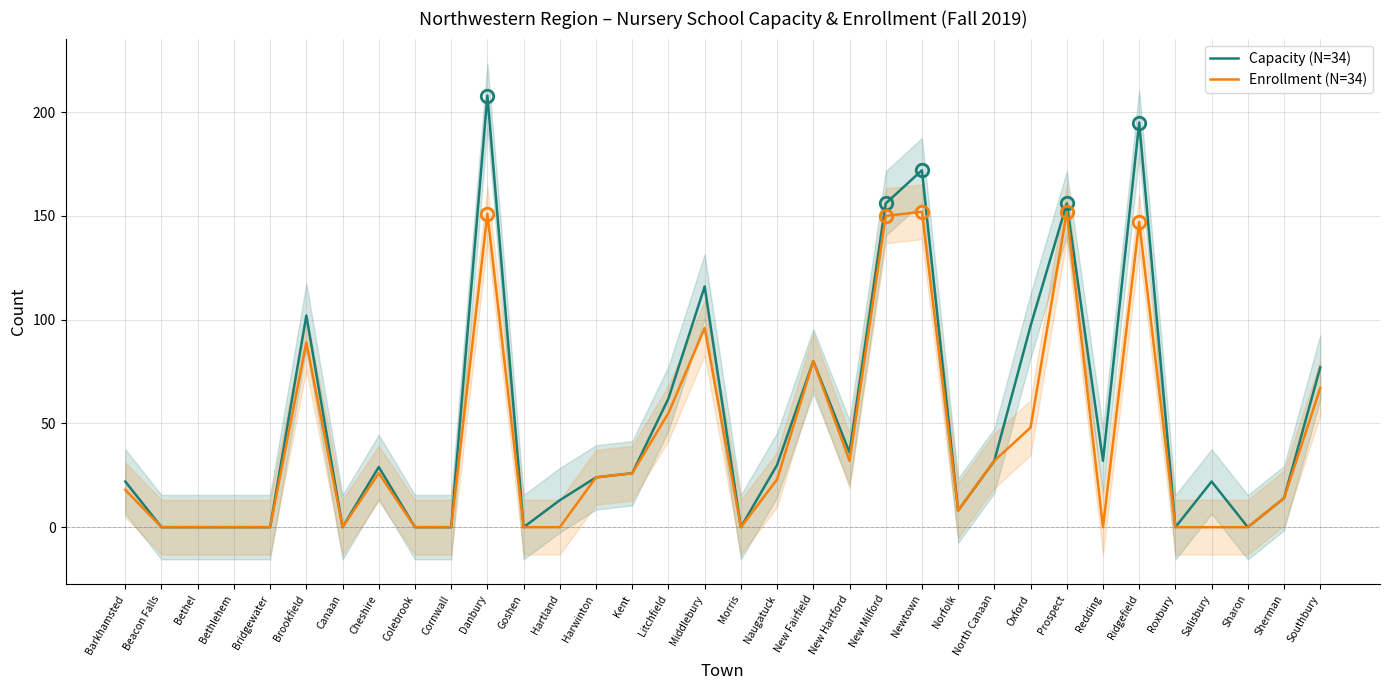

The Capacity (N=34) series shows 0 at Bethel. True or false?

True